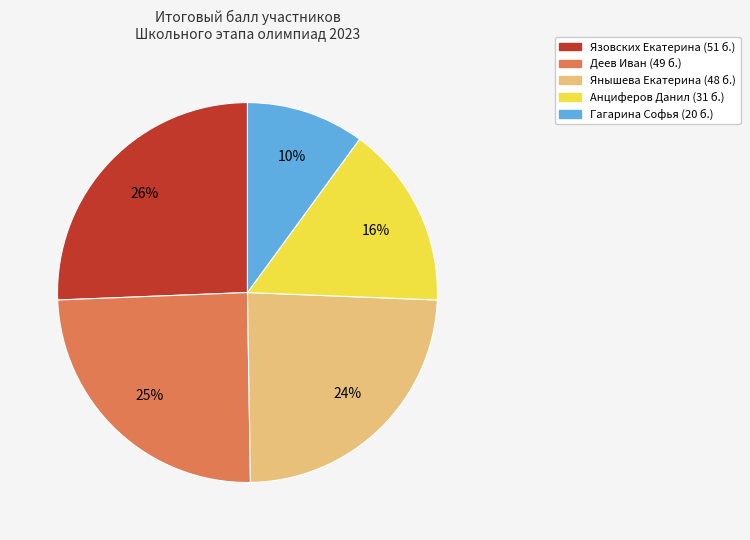

Is there any slice that represents more than half of the pie?

No